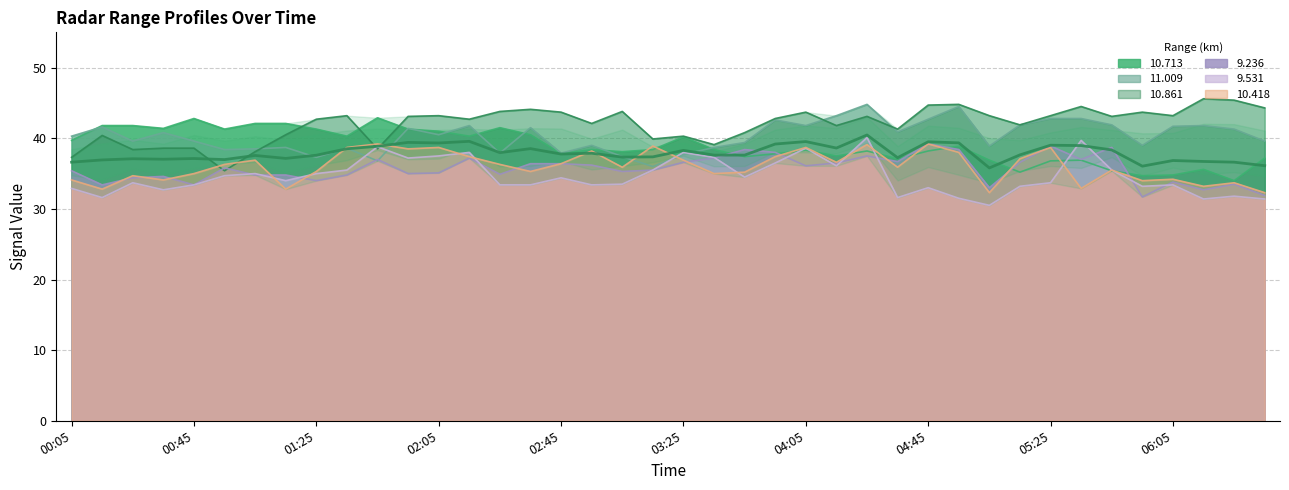

Where is 10.861 nearest to the value 40?

03:15